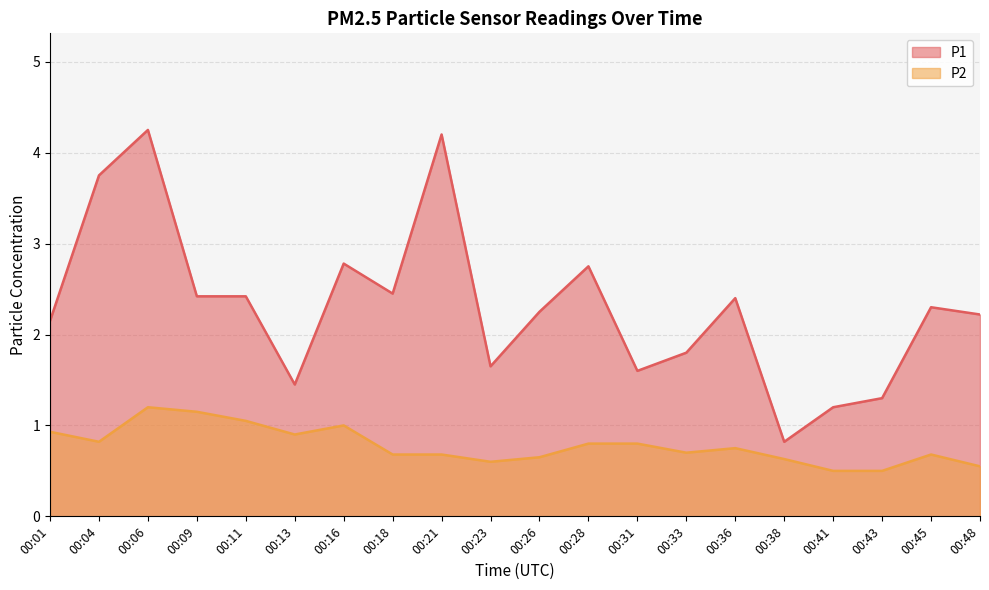

At which label does P2 reach its peak?

00:06